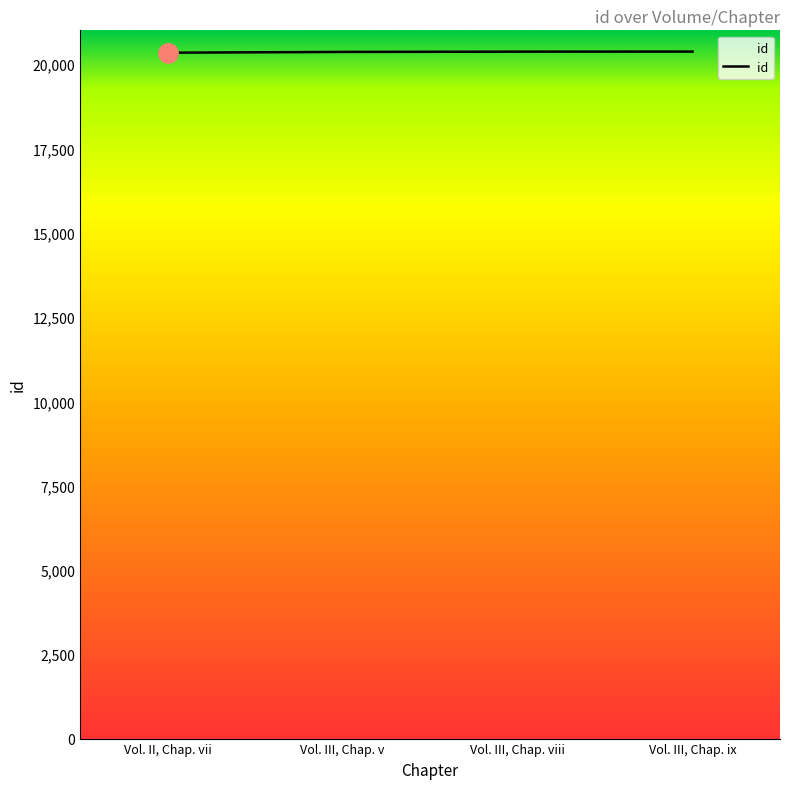

What is the change in value from Vol. III, Chap. v to Vol. III, Chap. ix?

+10